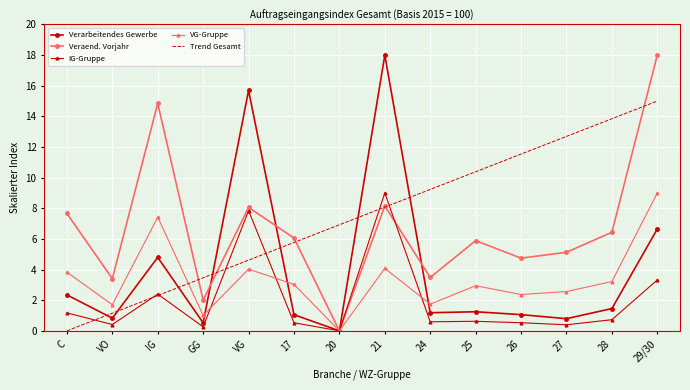

The value of Veraend. Vorjahr at 17 is 6.1. True or false?

True